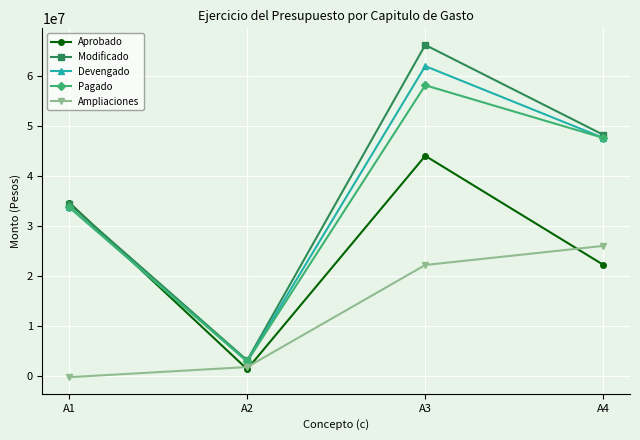

True or false: Modificado and Ampliaciones intersect in this chart.

False